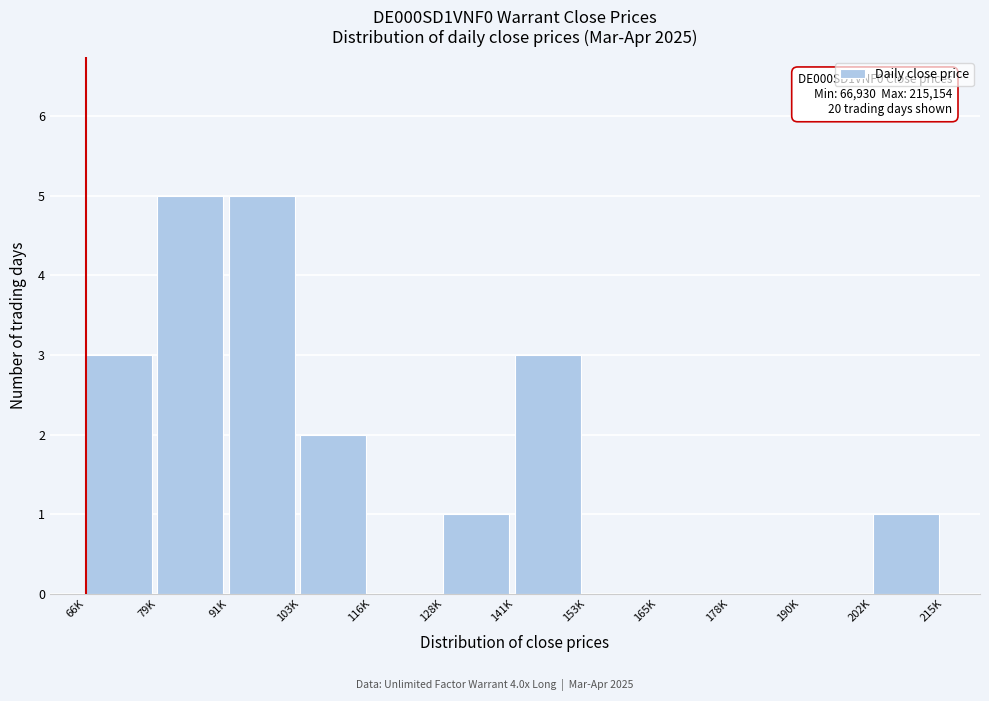

Reading left to right, transcribe all the data shown in this chart.

66K=3	79K=5	91K=5	103K=2	116K=0	128K=1	141K=3	153K=0	165K=0	178K=0	190K=0	202K=1